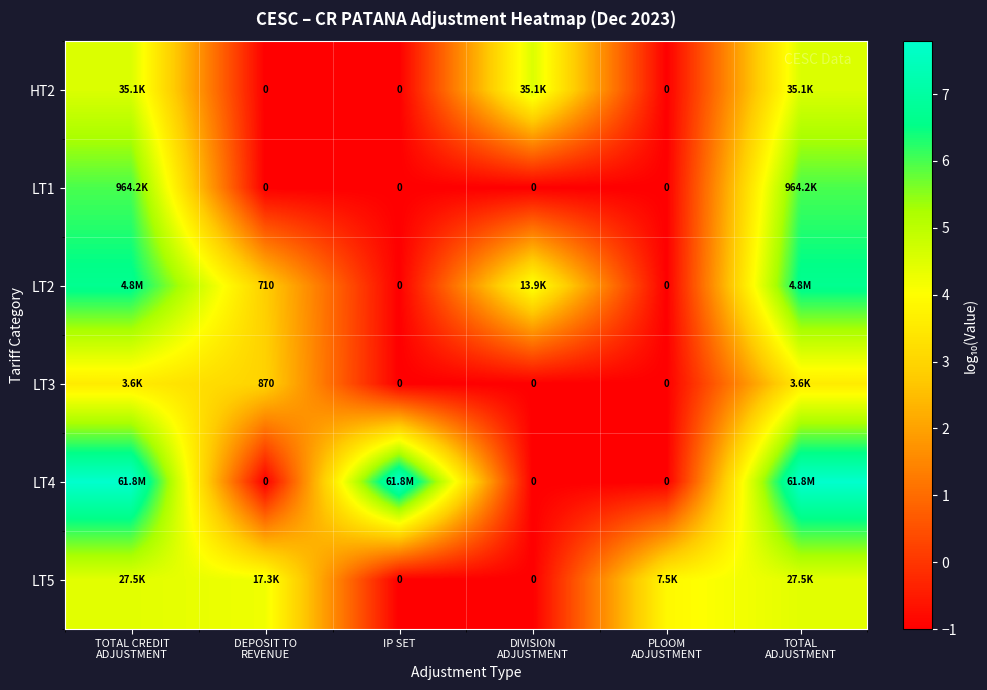

Is it true that HT2 equals -0.2 at PLOOM ADJUSTMENT?

False